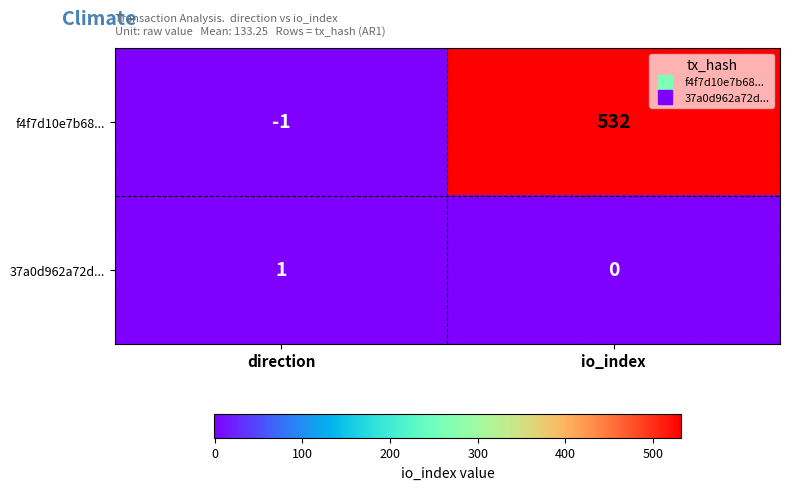

Reading left to right, transcribe all the data shown in this chart.

f4f7d10e7b68...: -1	532
37a0d962a72d...: 1	0